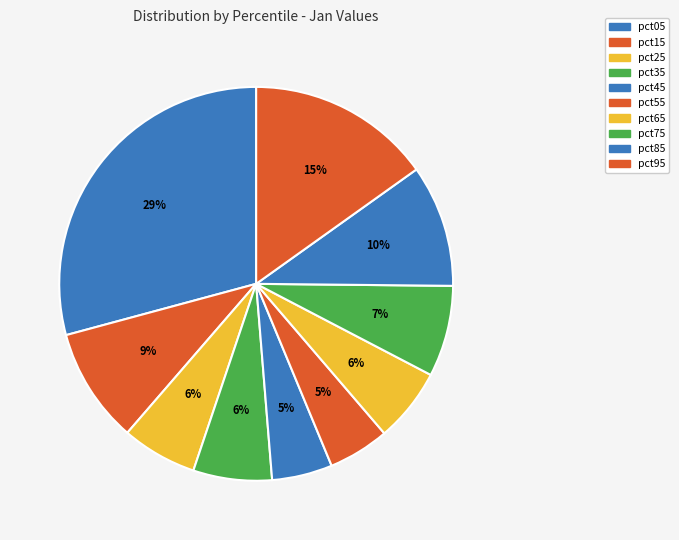

What is the largest slice in the pie chart?

pct05